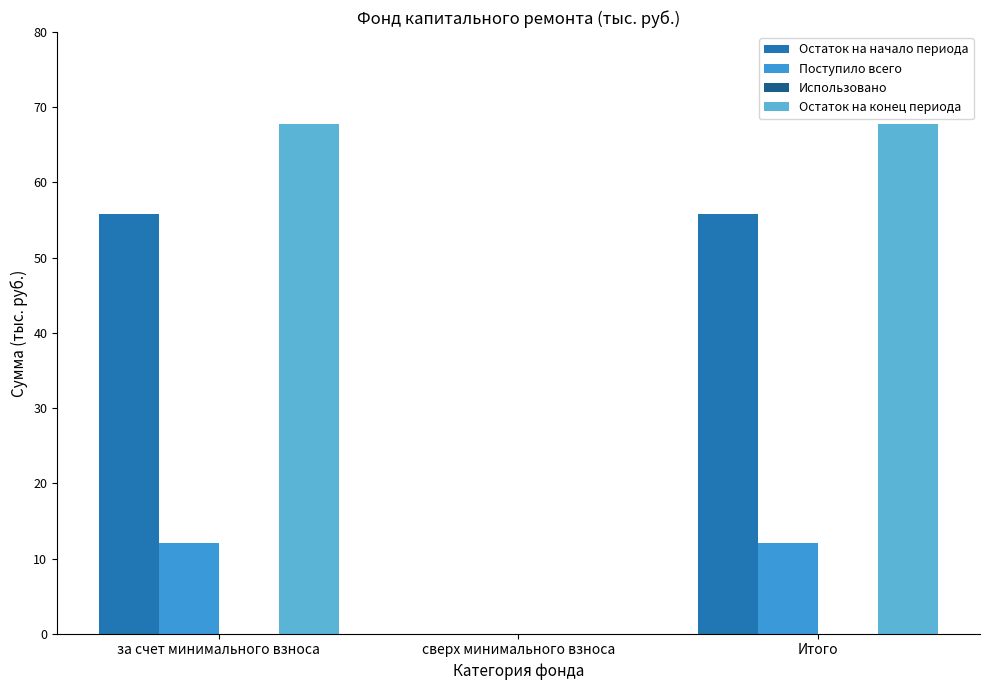

How many groups of bars are there?

3